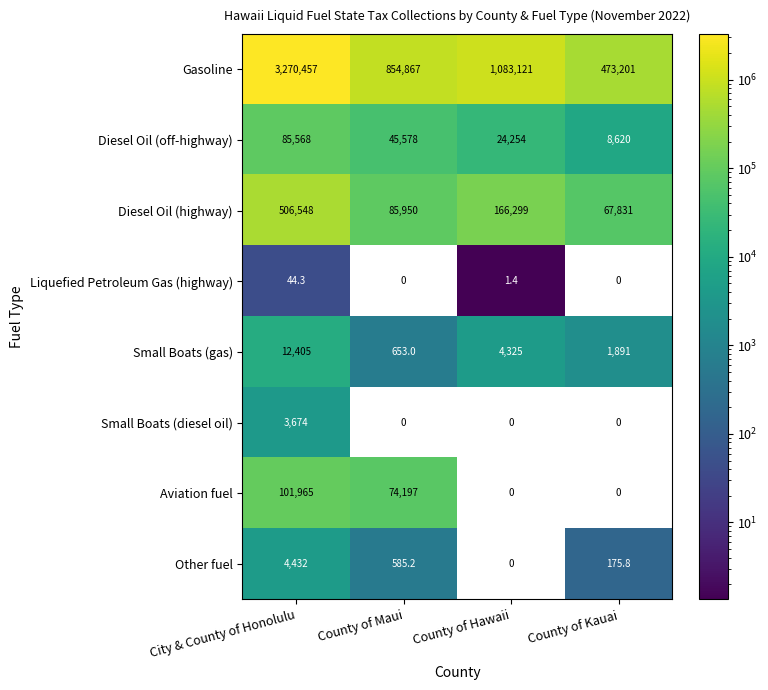

Which series has the largest total across all categories?

Gasoline